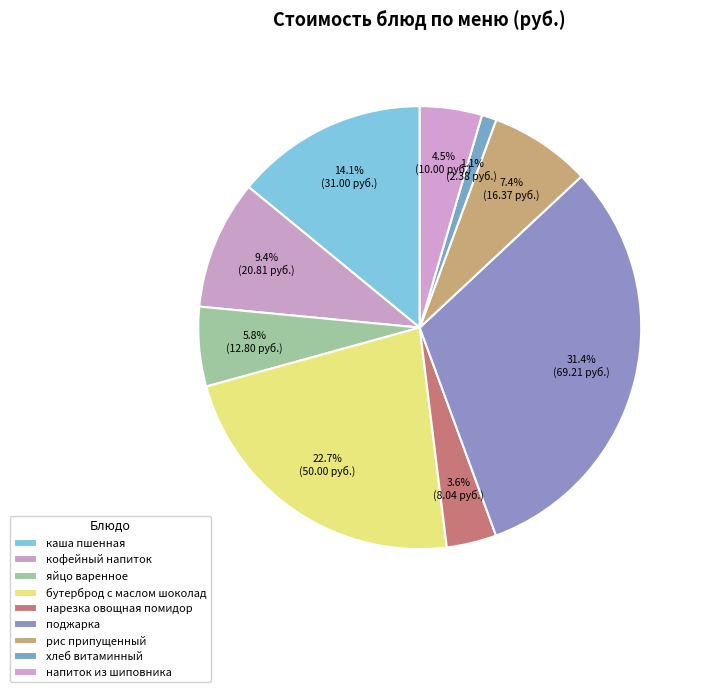

Does поджарка account for over 50% of the chart?

No